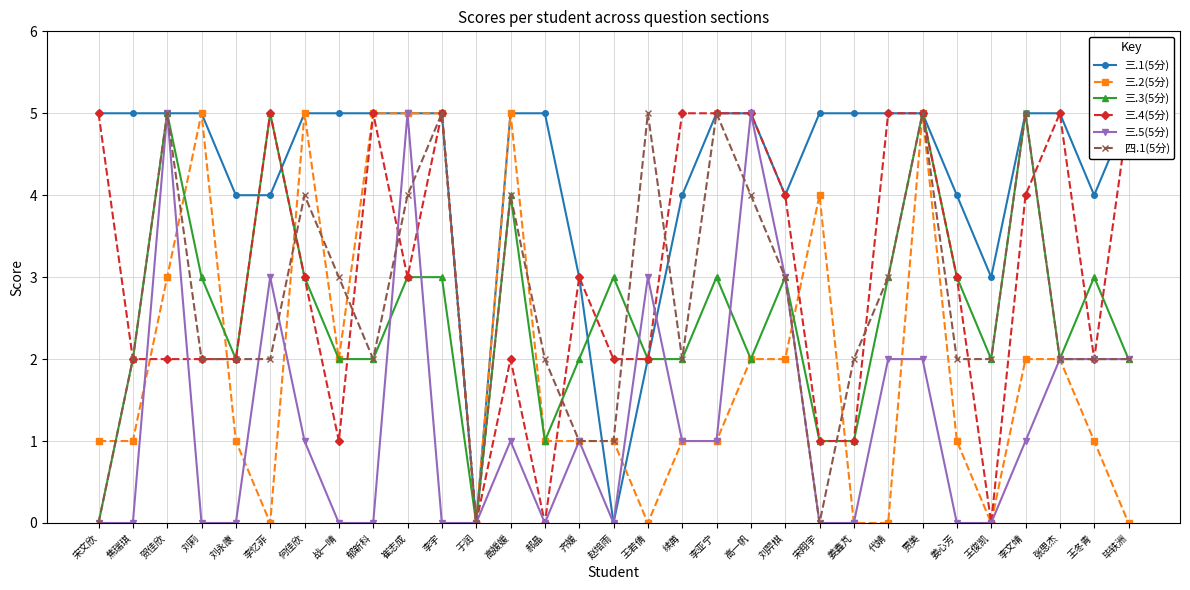

Rank the series at 续苒 from highest to lowest value.

三.4(5分), 三.1(5分), 三.3(5分), 四.1(5分), 三.2(5分), 三.5(5分)